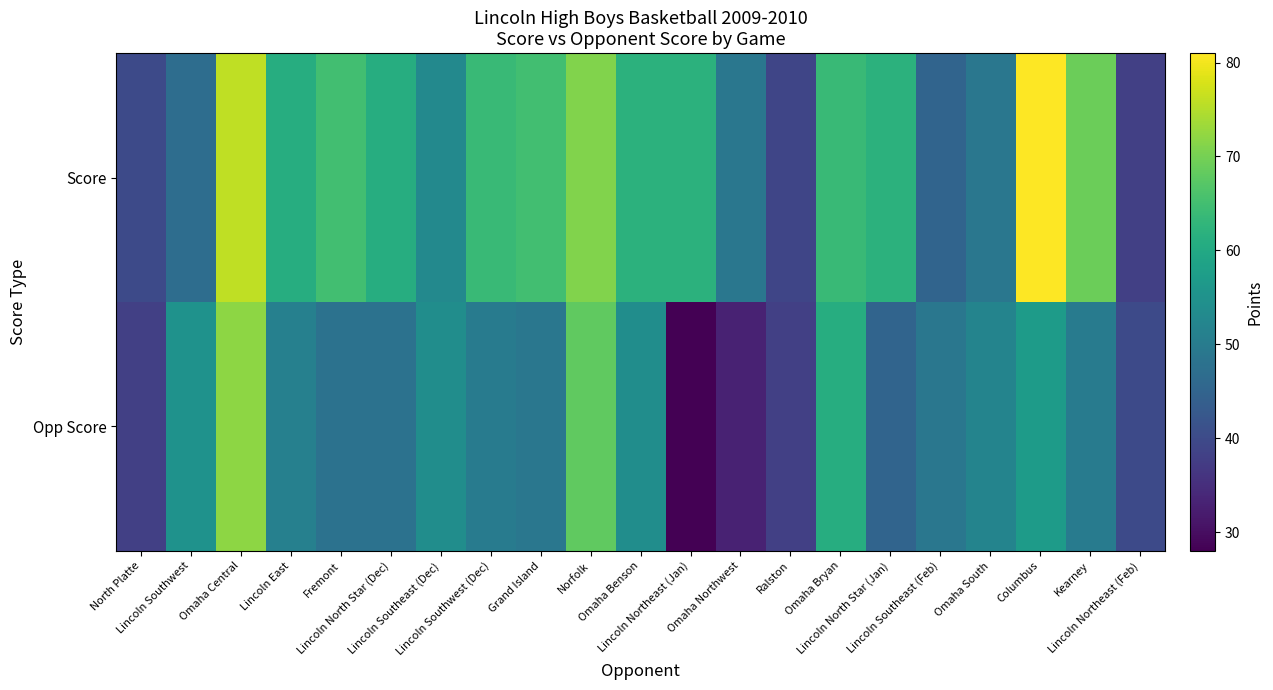

Reading left to right, list all the values displayed in this chart.

Score: North Platte=40	Lincoln Southwest=47	Omaha Central=76	Lincoln East=61	Fremont=65	Lincoln North Star (Dec)=61	Lincoln Southeast (Dec)=53	Lincoln Southwest (Dec)=64	Grand Island=65	Norfolk=71	Omaha Benson=62	Lincoln Northeast (Jan)=62	Omaha Northwest=49	Ralston=39	Omaha Bryan=64	Lincoln North Star (Jan)=62	Lincoln Southeast (Feb)=45	Omaha South=49	Columbus=81	Kearney=69	Lincoln Northeast (Feb)=38
Opp Score: North Platte=38	Lincoln Southwest=55	Omaha Central=72	Lincoln East=51	Fremont=48	Lincoln North Star (Dec)=48	Lincoln Southeast (Dec)=54	Lincoln Southwest (Dec)=50	Grand Island=49	Norfolk=68	Omaha Benson=54	Lincoln Northeast (Jan)=28	Omaha Northwest=33	Ralston=38	Omaha Bryan=61	Lincoln North Star (Jan)=45	Lincoln Southeast (Feb)=49	Omaha South=52	Columbus=57	Kearney=50	Lincoln Northeast (Feb)=40